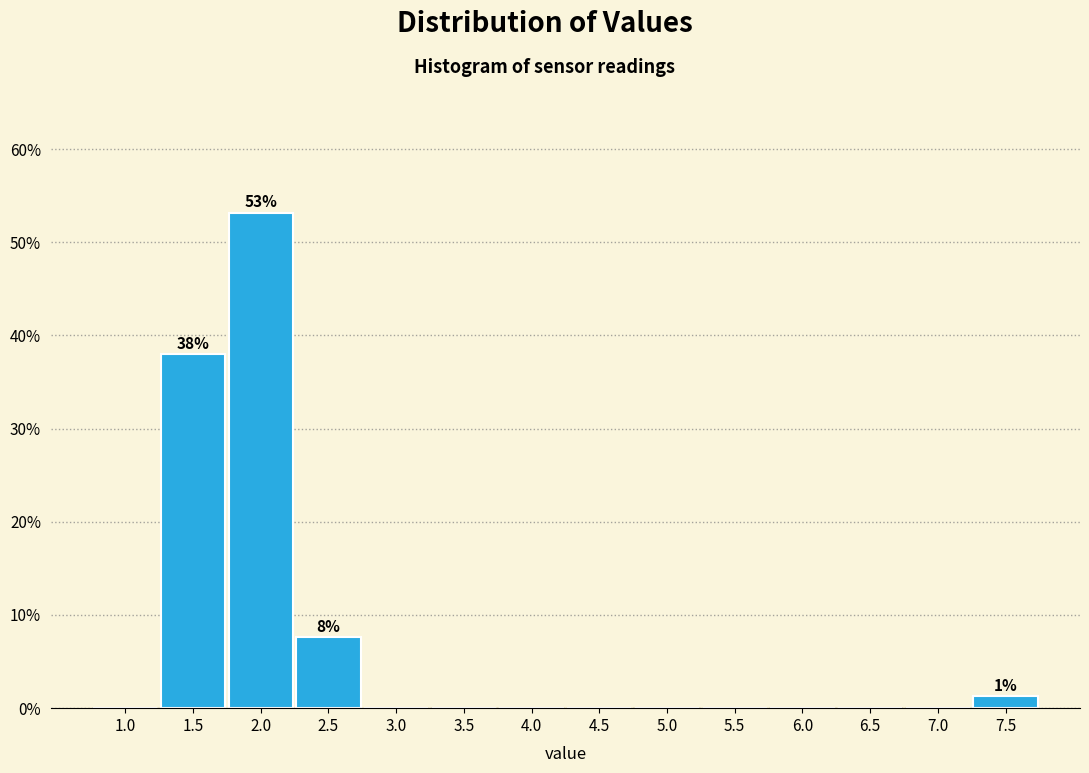

Reading left to right, list all the values displayed in this chart.

1.0=0.0	1.5=38.0	2.0=53.2	2.5=7.6	3.0=0.0	3.5=0.0	4.0=0.0	4.5=0.0	5.0=0.0	5.5=0.0	6.0=0.0	6.5=0.0	7.0=0.0	7.5=1.3